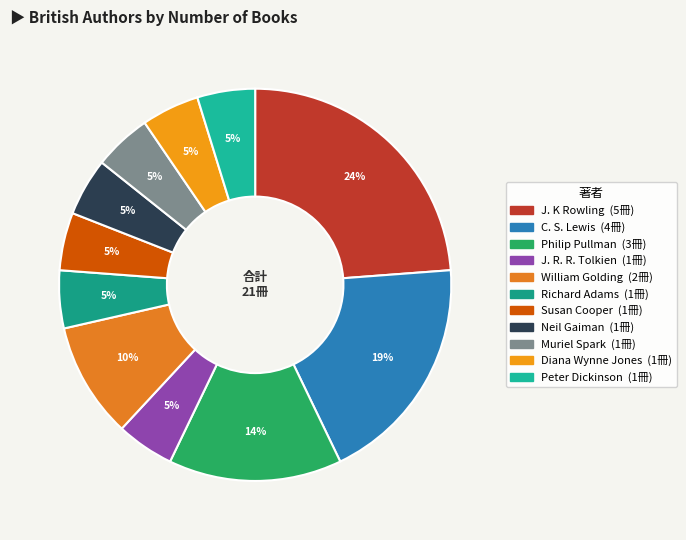

How many slices are in this pie chart?

11